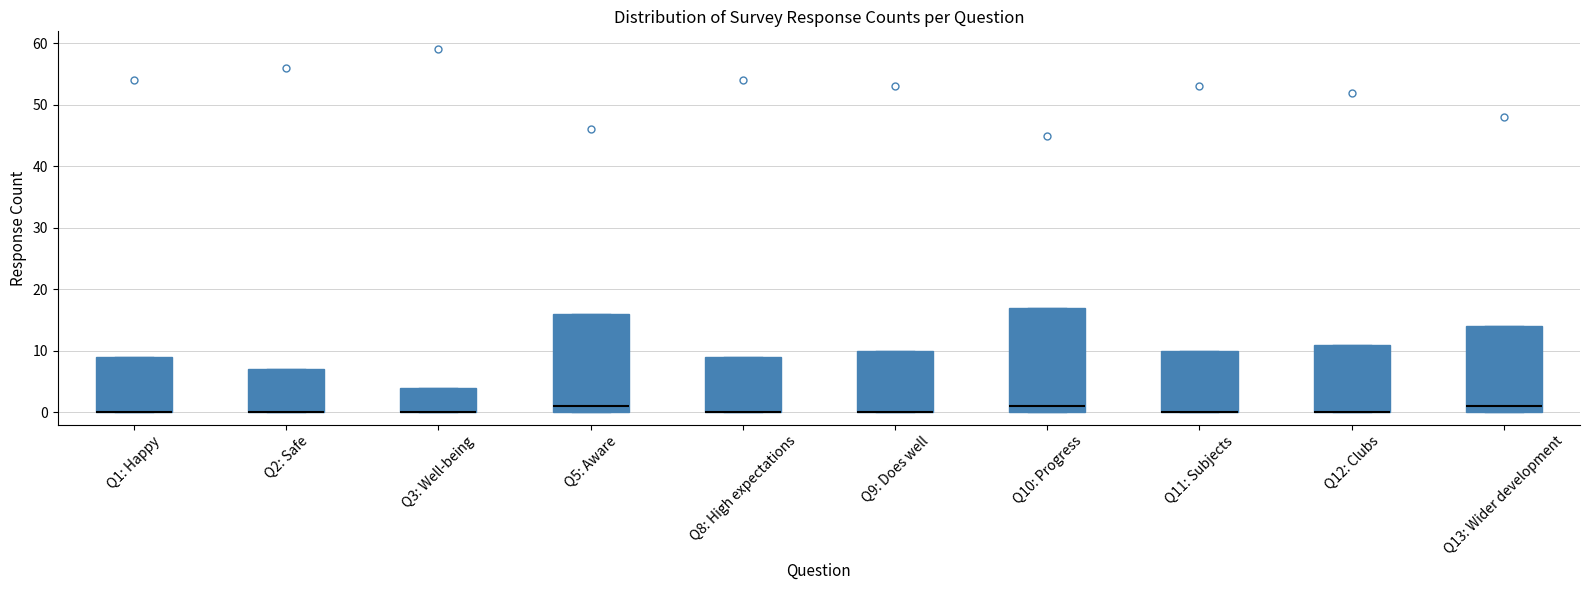

Reading left to right, read every box against the y-axis: the position of its median line, the range the box covers, and the ends of its whiskers. The values are not printed on the chart, so give them approximately, as read against the axis.

Q1: Happy: median 0 (drawn on the box's lower edge), box 0 to 9, whiskers 0 to 9
Q2: Safe: median 0 (drawn on the box's lower edge), box 0 to 7, whiskers 0 to 7
Q3: Well-being: median 0 (drawn on the box's lower edge), box 0 to 4, whiskers 0 to 4
Q5: Aware: median 1, box 0 to 16, whiskers 0 to 16
Q8: High expectations: median 0 (drawn on the box's lower edge), box 0 to 9, whiskers 0 to 9
Q9: Does well: median 0 (drawn on the box's lower edge), box 0 to 10, whiskers 0 to 10
Q10: Progress: median 1, box 0 to 17, whiskers 0 to 17
Q11: Subjects: median 0 (drawn on the box's lower edge), box 0 to 10, whiskers 0 to 10
Q12: Clubs: median 0 (drawn on the box's lower edge), box 0 to 11, whiskers 0 to 11
Q13: Wider development: median 1, box 0 to 14, whiskers 0 to 14